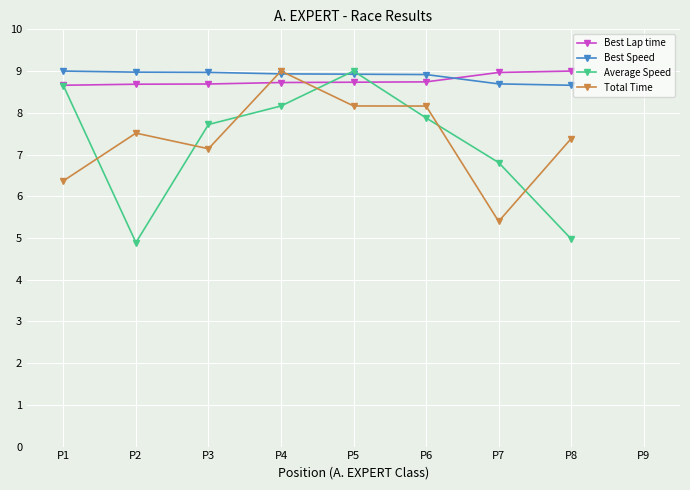

The value of Best Speed at P6 is 8.9. True or false?

True